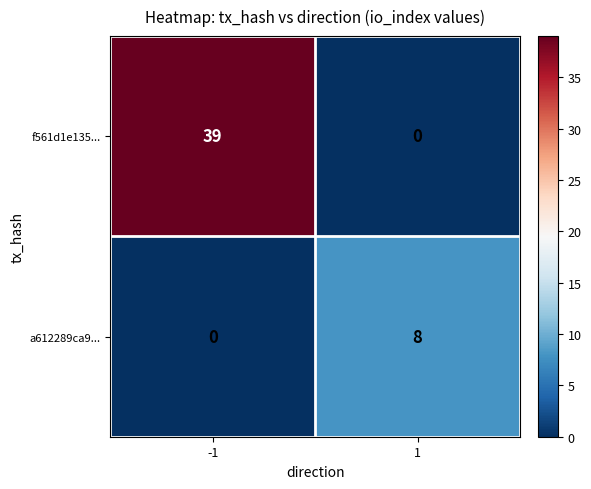

Rank the series by their maximum value, from highest to lowest.

f561d1e135..., a612289ca9...